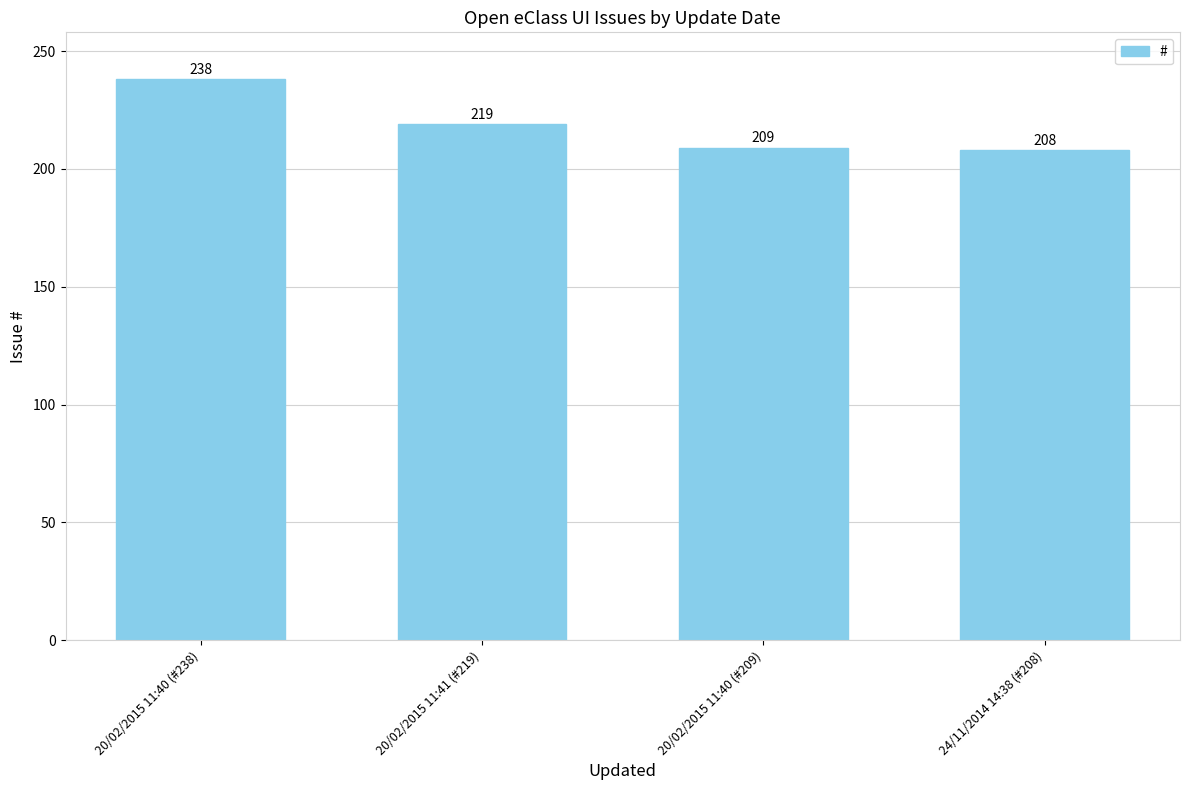

Rank the categories by value from highest to lowest.

20/02/2015 11:40 (#238), 20/02/2015 11:41 (#219), 20/02/2015 11:40 (#209), 24/11/2014 14:38 (#208)